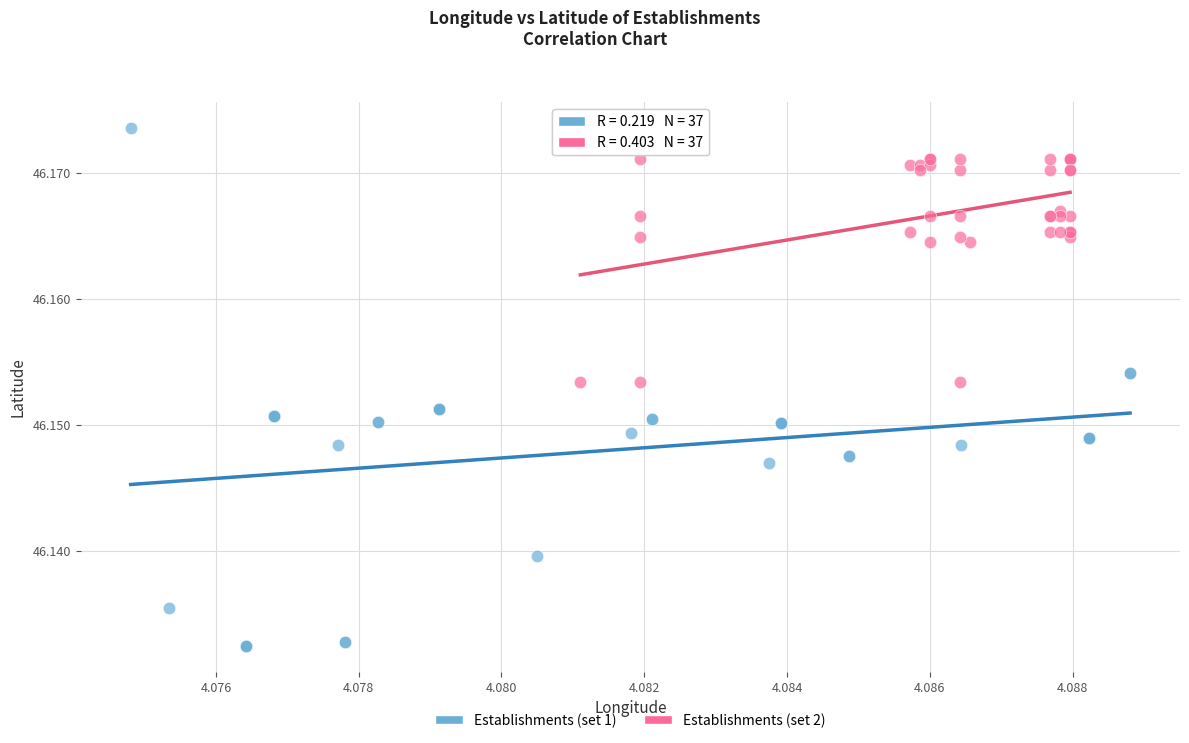

Which series has the largest Y range (max minus min)?

Establishments (set 1)